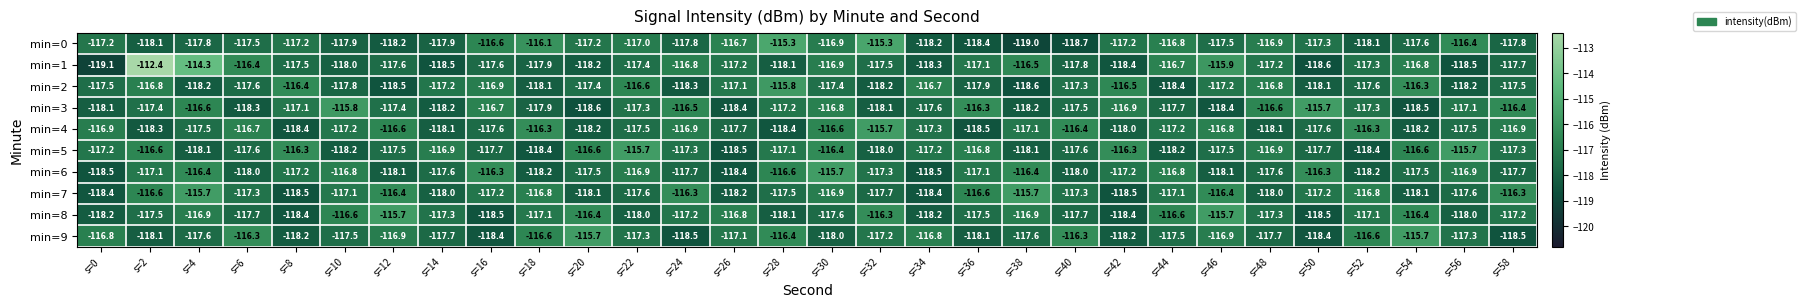

At which label is min=0 closest to -117?

s=22